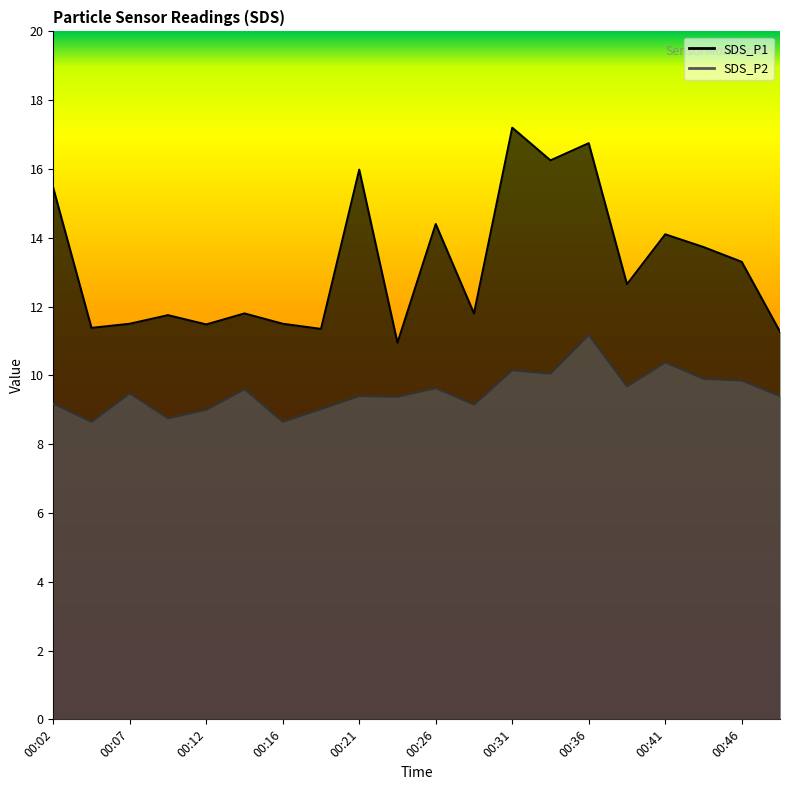

At which category is the sum across all series the highest?

00:36